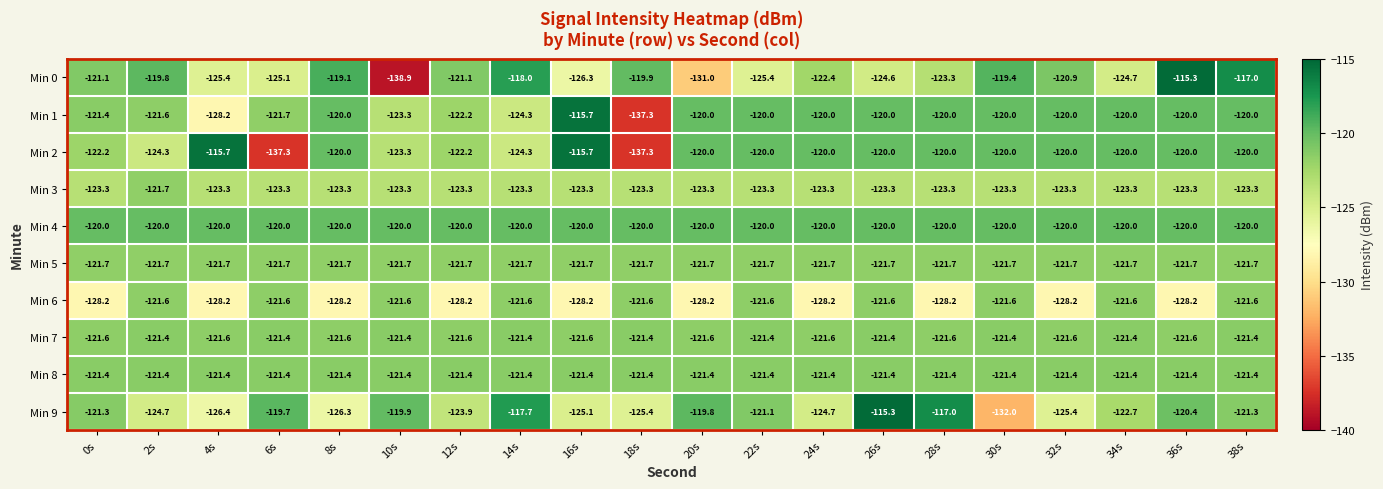

What is the difference between the Min 0 values at 4s and 36s?

10.1